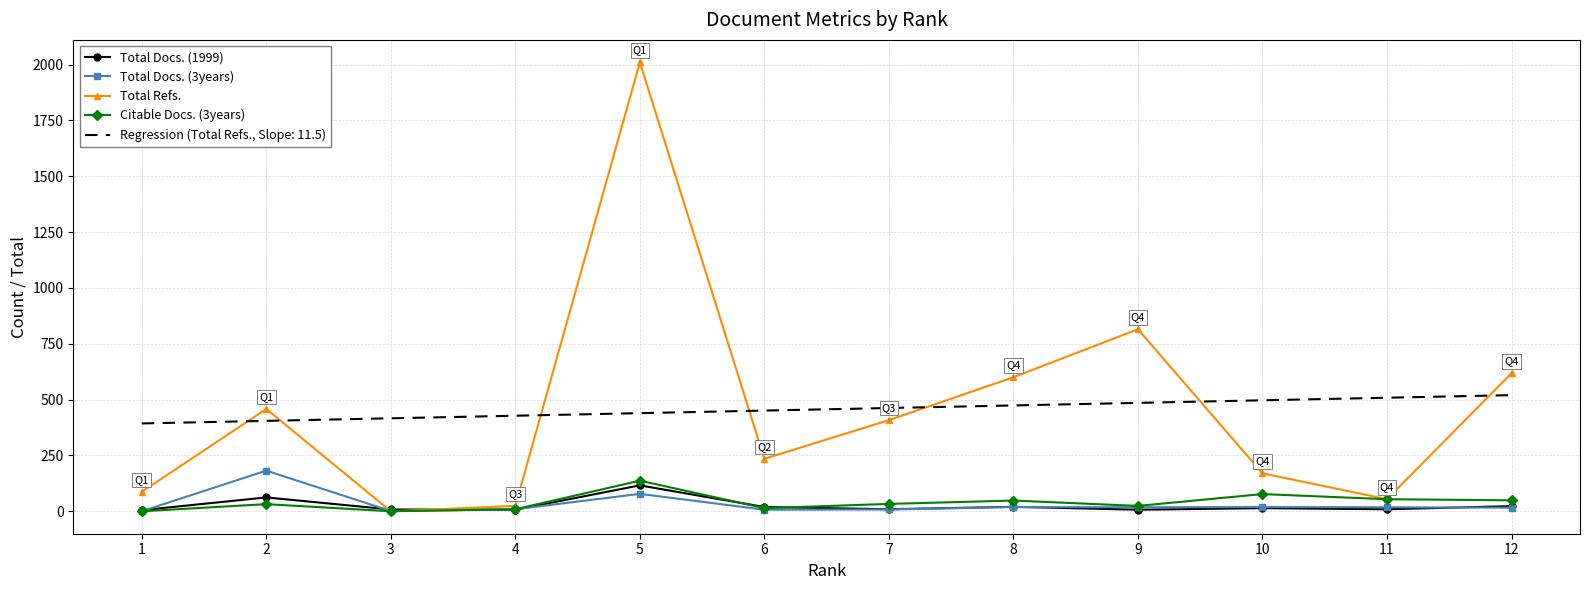

True or false: Total Docs. (3years) has more than 1 interior local peaks.

True